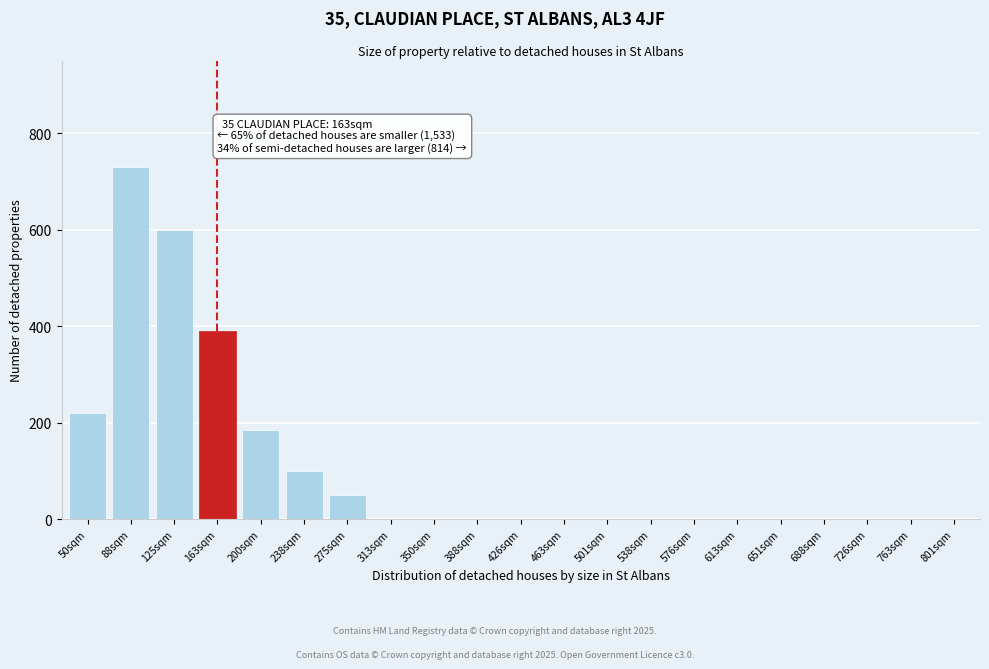

Reading left to right, transcribe all the data shown in this chart.

50sqm=220	88sqm=730	125sqm=600	163sqm=390	200sqm=185	238sqm=100	275sqm=50	313sqm=0	350sqm=0	388sqm=0	426sqm=0	463sqm=0	501sqm=0	538sqm=0	576sqm=0	613sqm=0	651sqm=0	688sqm=0	726sqm=0	763sqm=0	801sqm=0